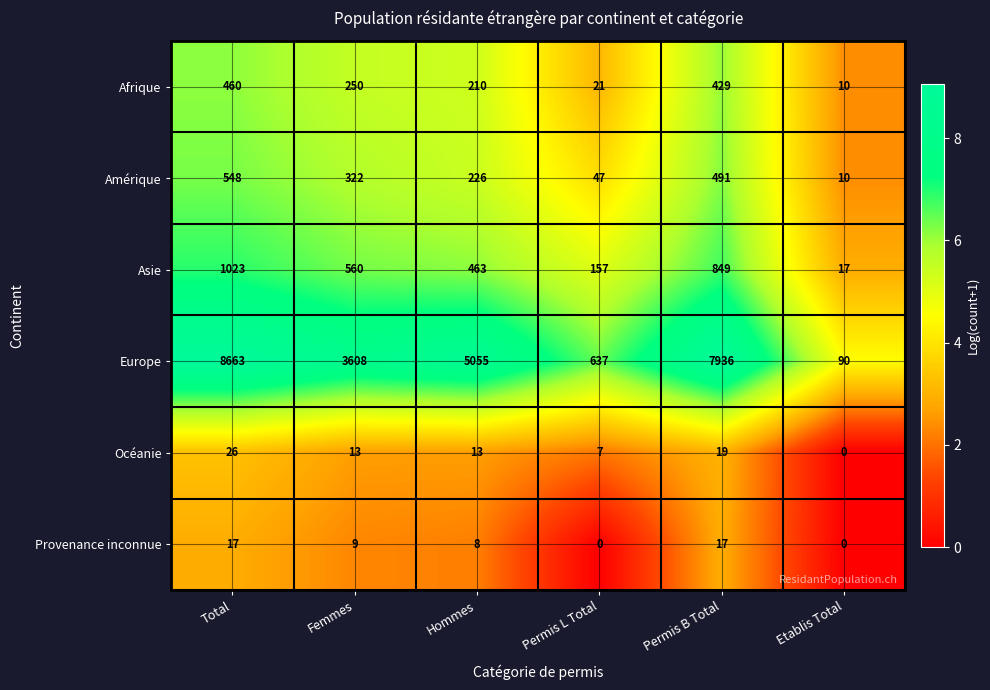

Between Total and Permis L Total, which series saw the biggest shift?

Europe